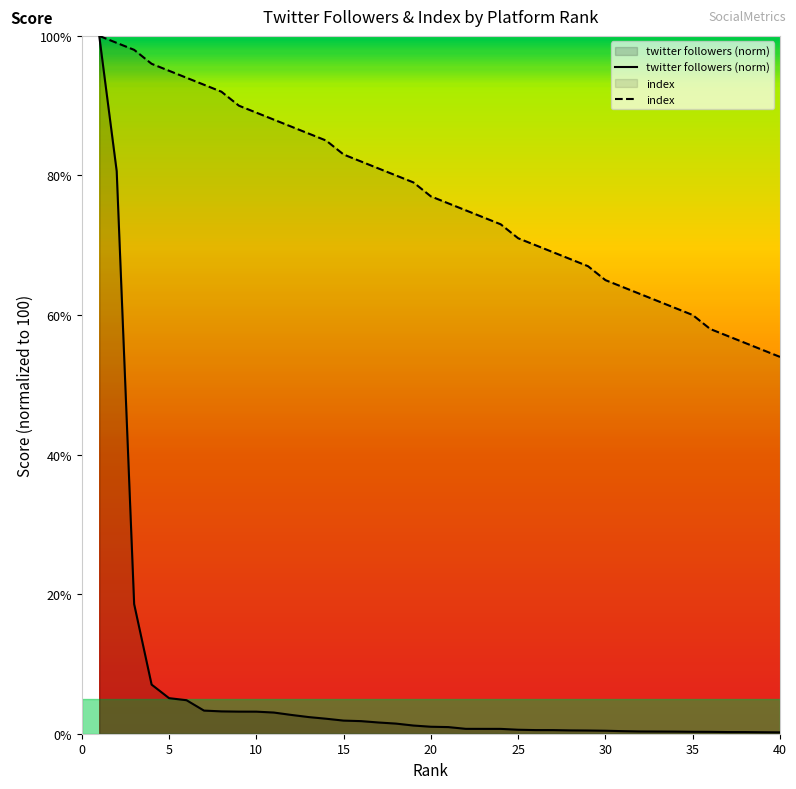

Rank the series by their maximum value, from highest to lowest.

twitter followers (norm), index